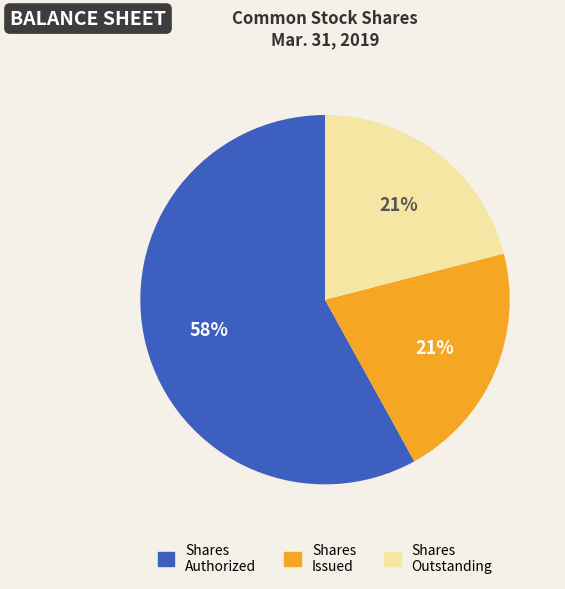

Which slice is the largest?

Shares Authorized